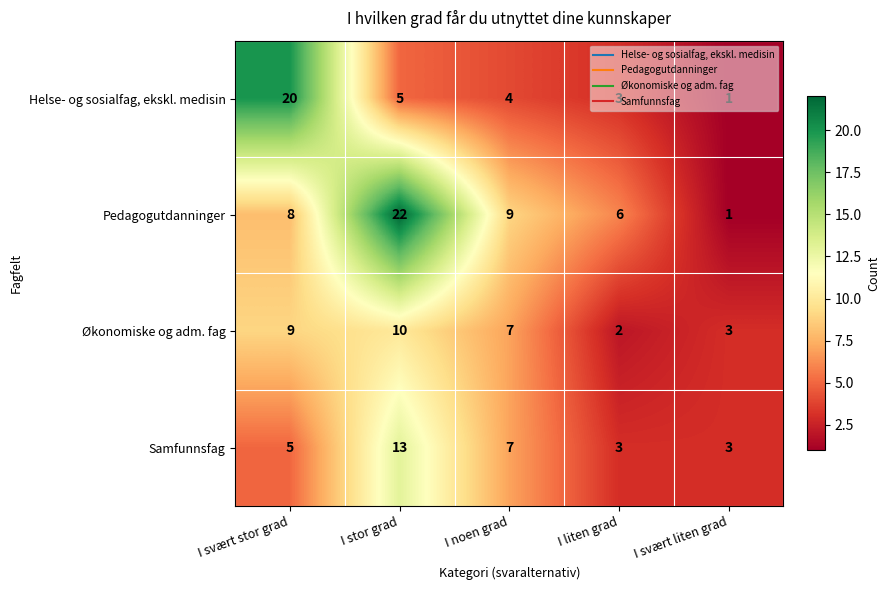

At which label is Samfunnsfag closest to 8?

I noen grad